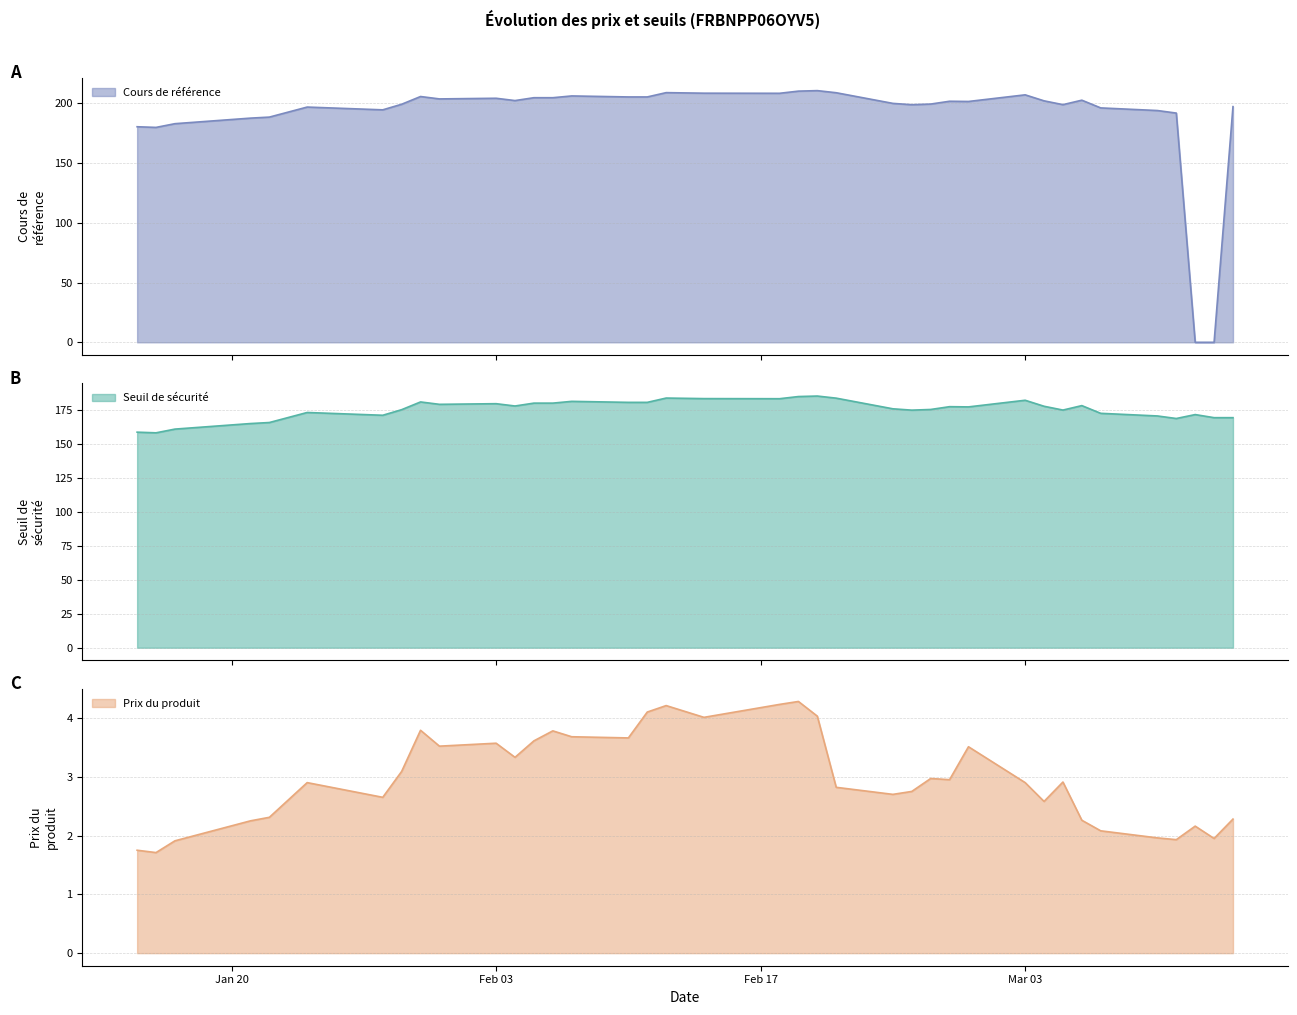

How many series are shown in this chart?

3